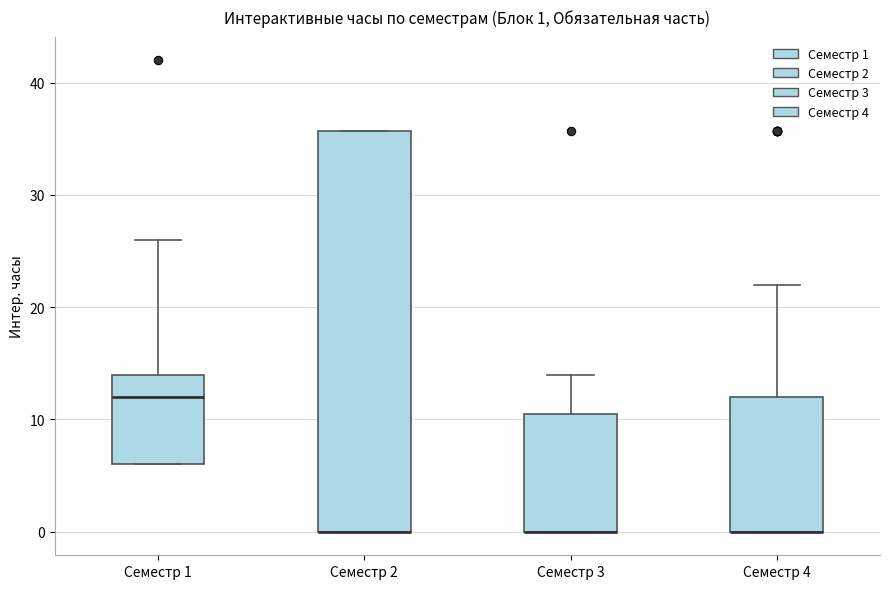

Comparing the boxes themselves (not the whiskers), which one is the tallest?

Семестр 2